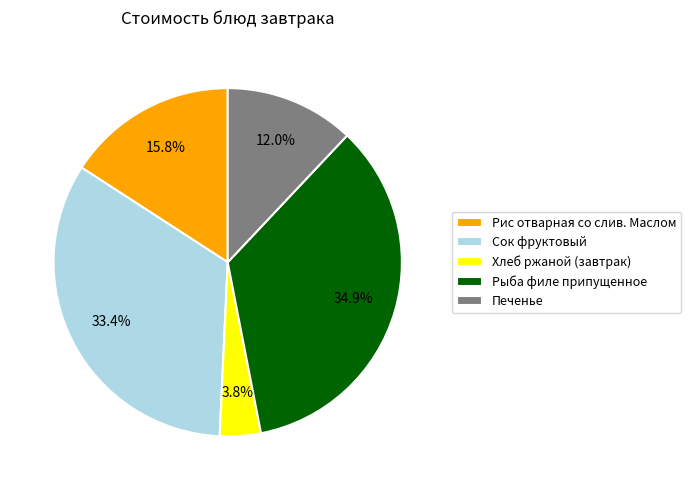

What is the largest slice in the pie chart?

Рыба филе припущенное